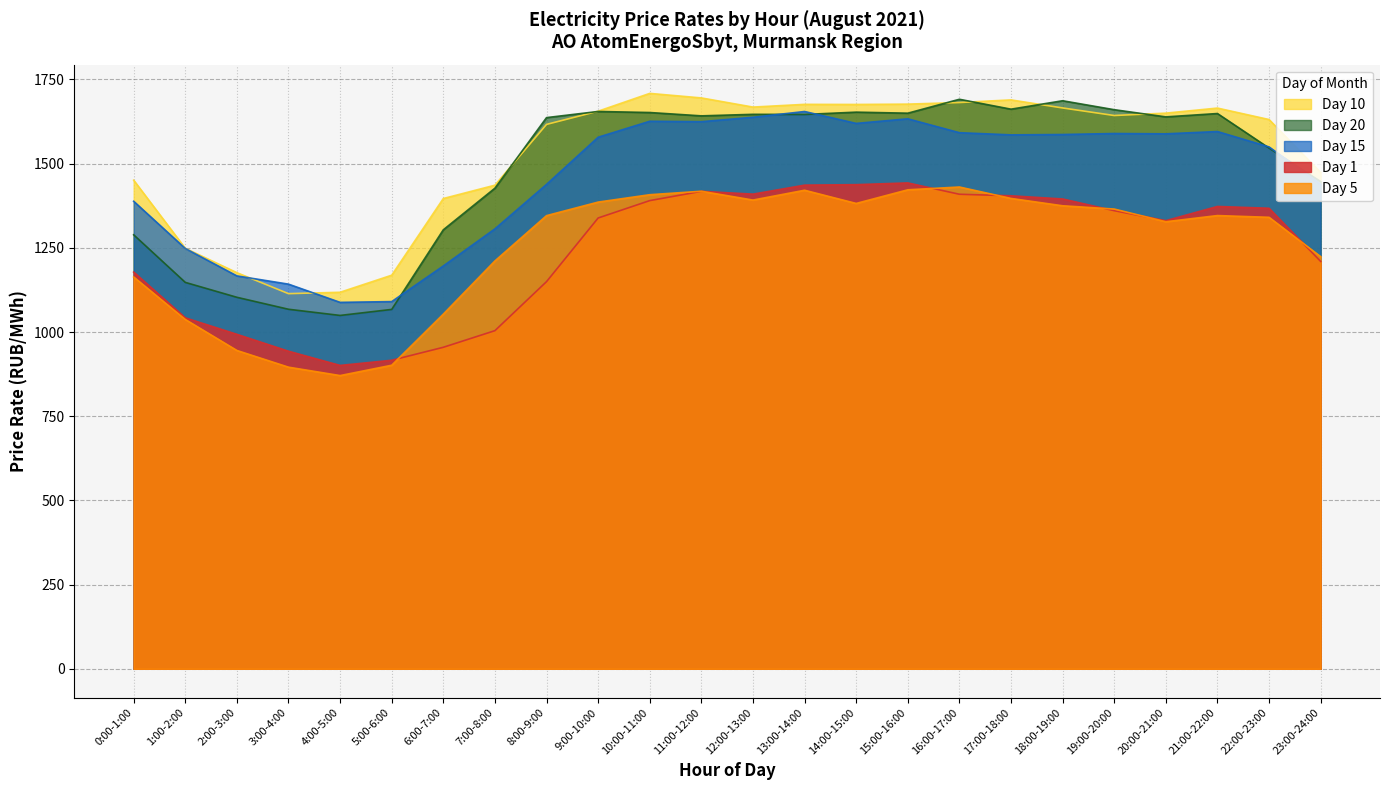

What is the spread (max minus min) of values at 22:00-23:00?

290.3